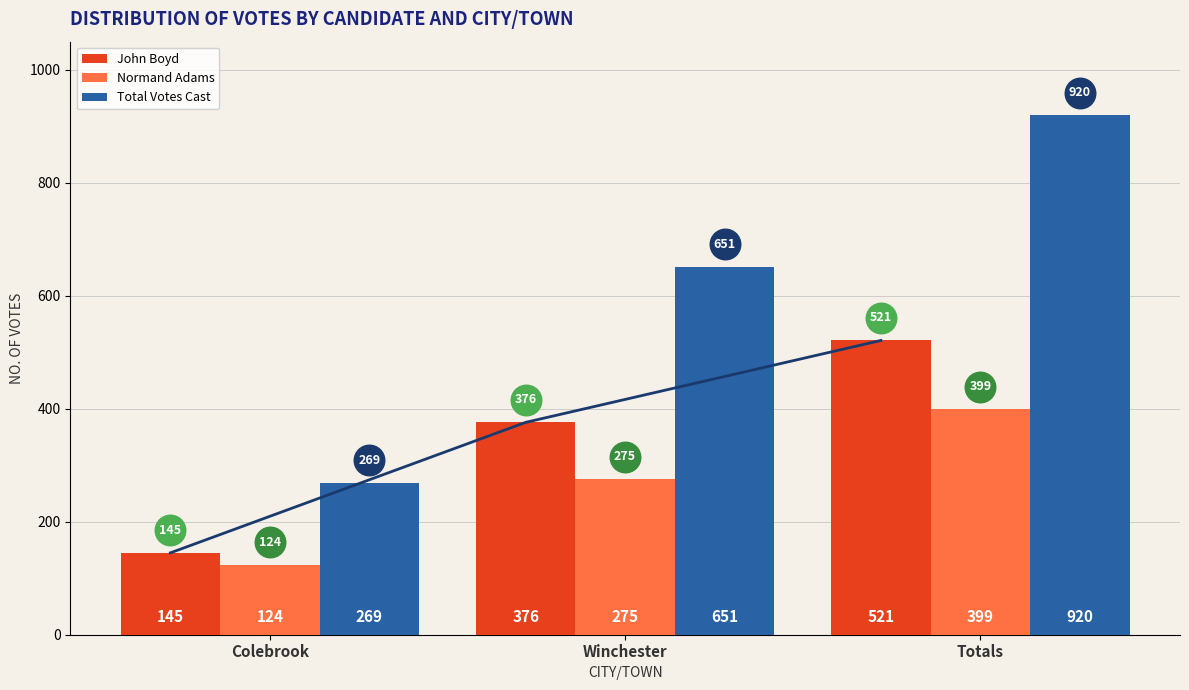

Which category has the lowest value in the John Boyd series?

Colebrook